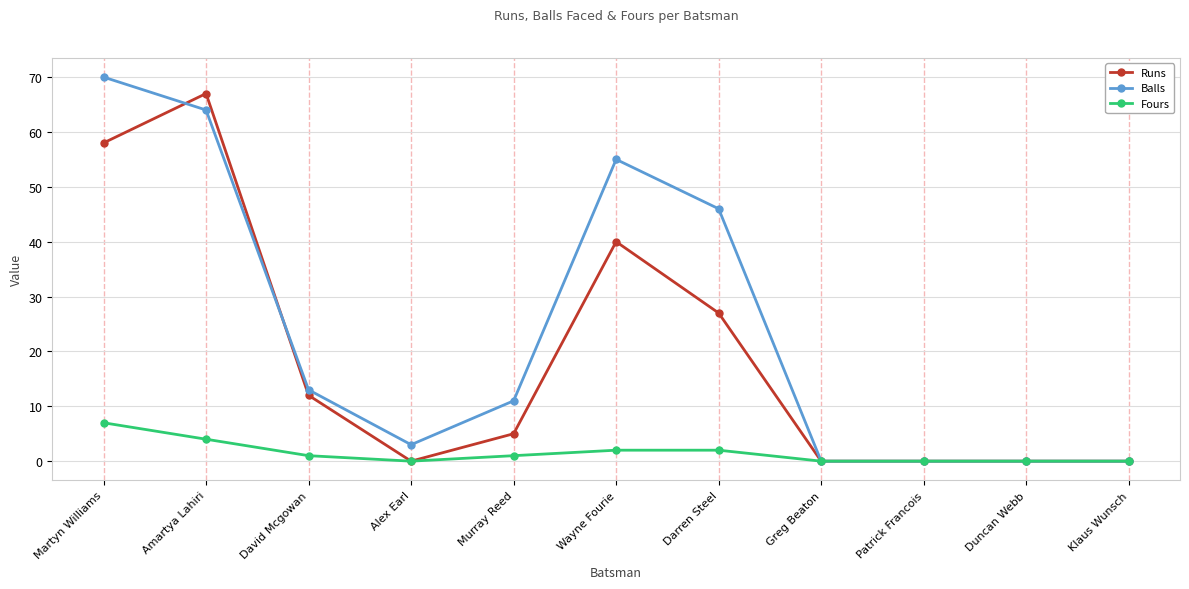

How many data points does each series have?

11